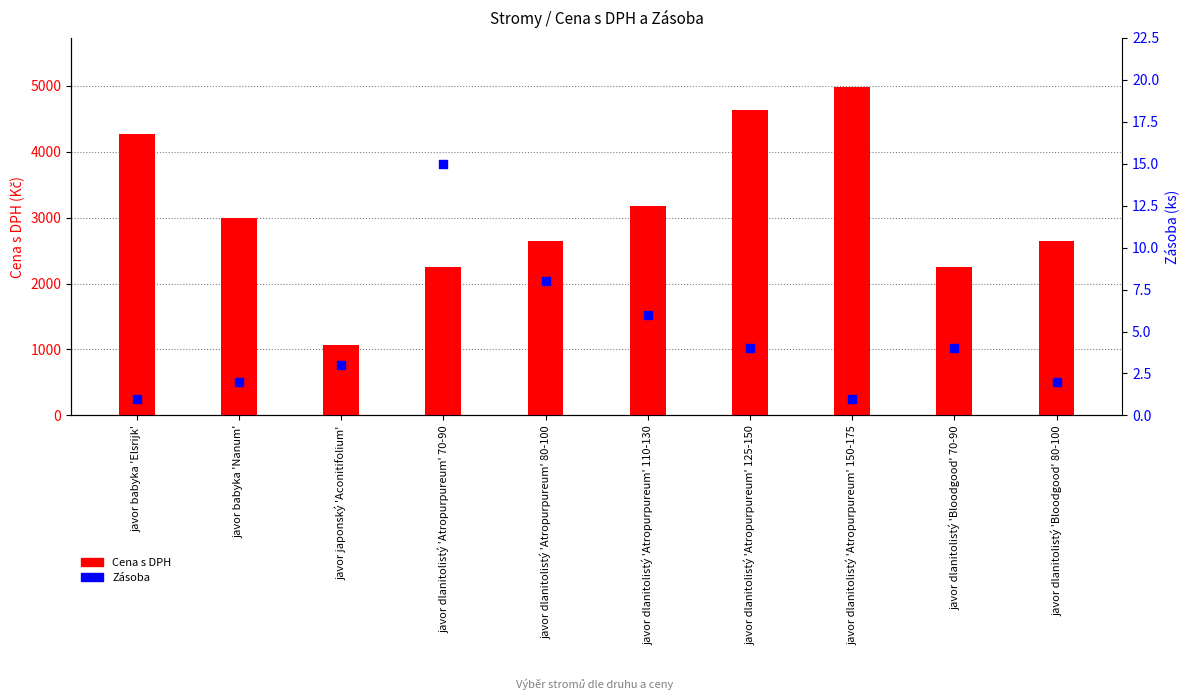

Which series has the largest Y range (max minus min)?

Cena s DPH